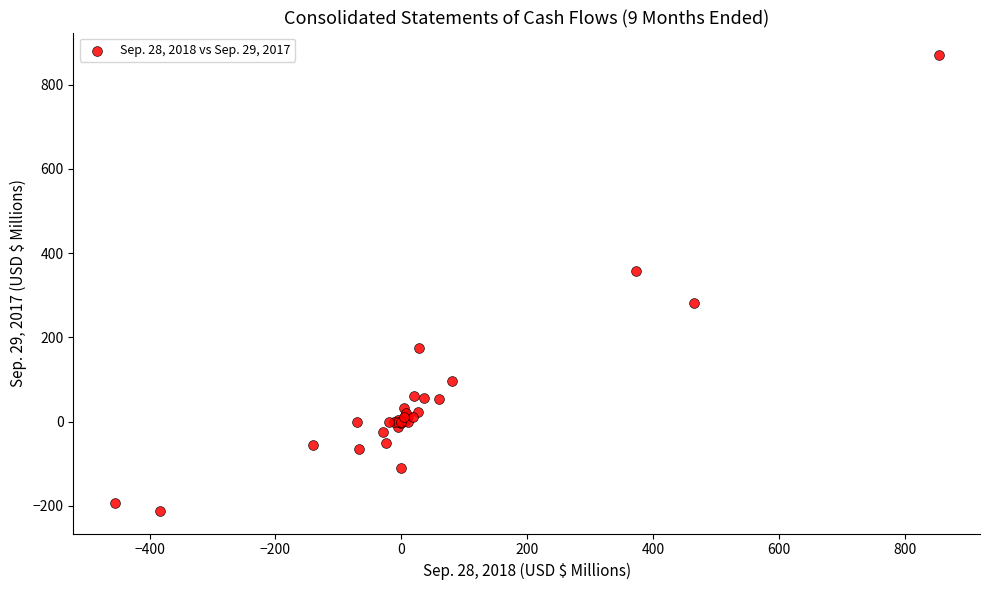

What Y value in the scatter plot is closest to 329?

358.5